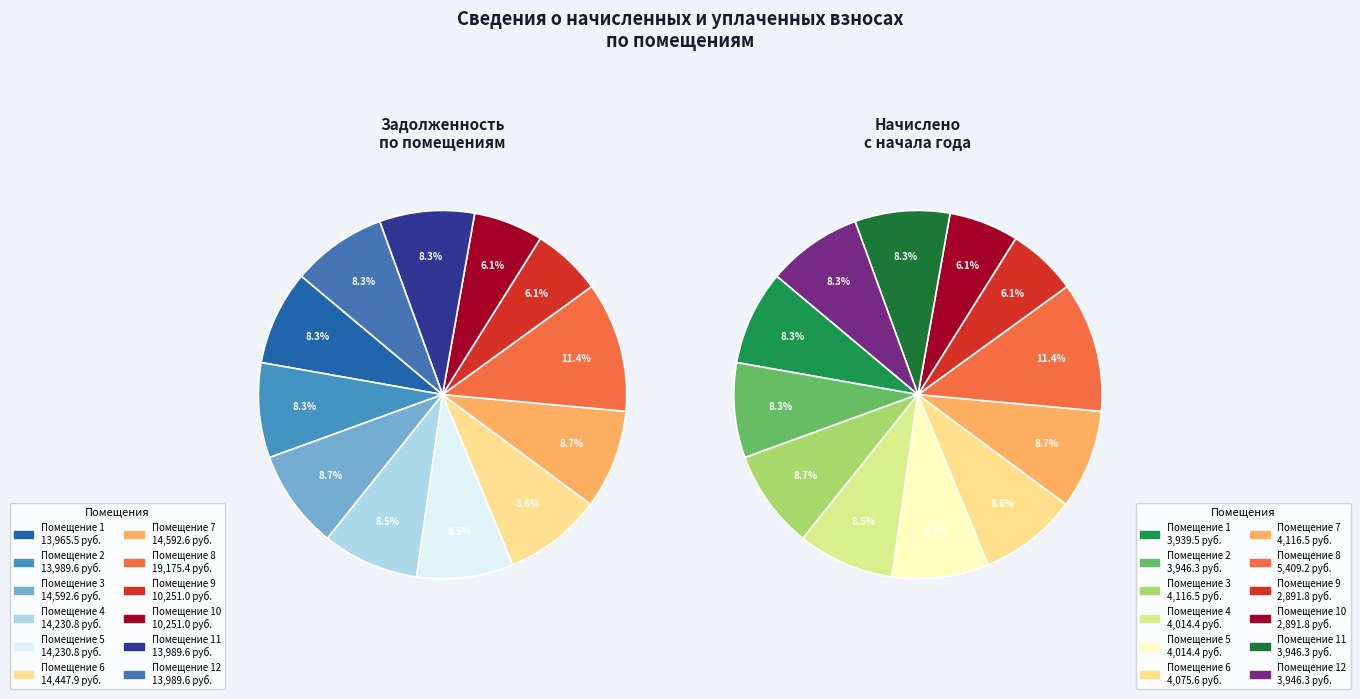

What is the smallest slice in the pie chart?

9